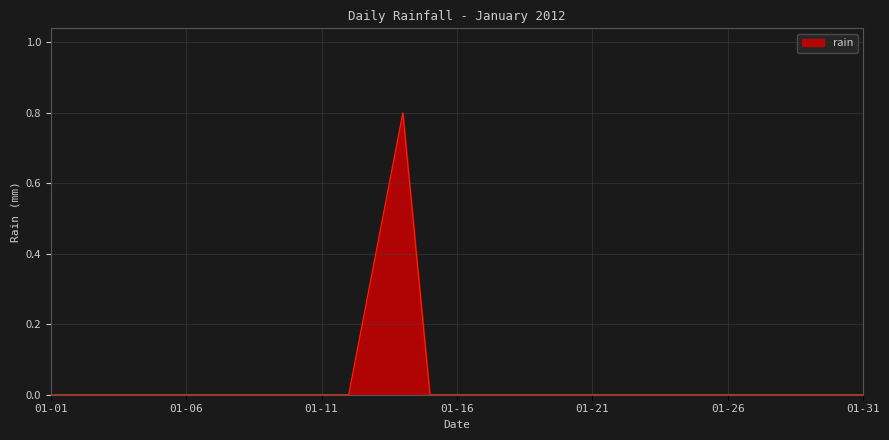

At which category does the chart reach its peak across all series?

2012-01-14